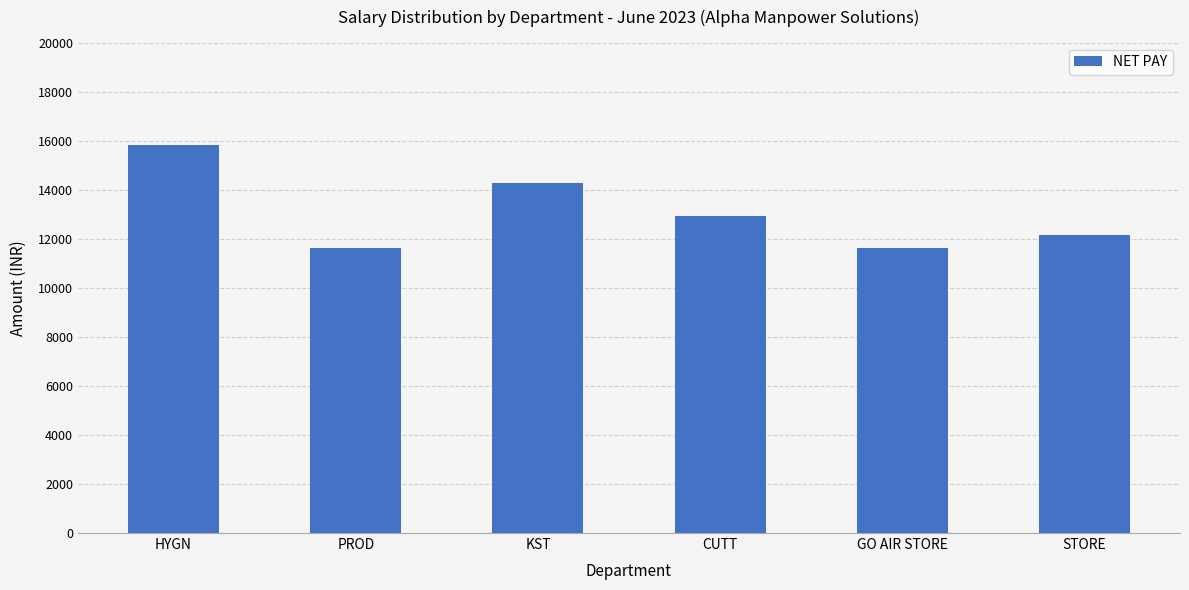

Between HYGN and STORE, which is larger?

HYGN